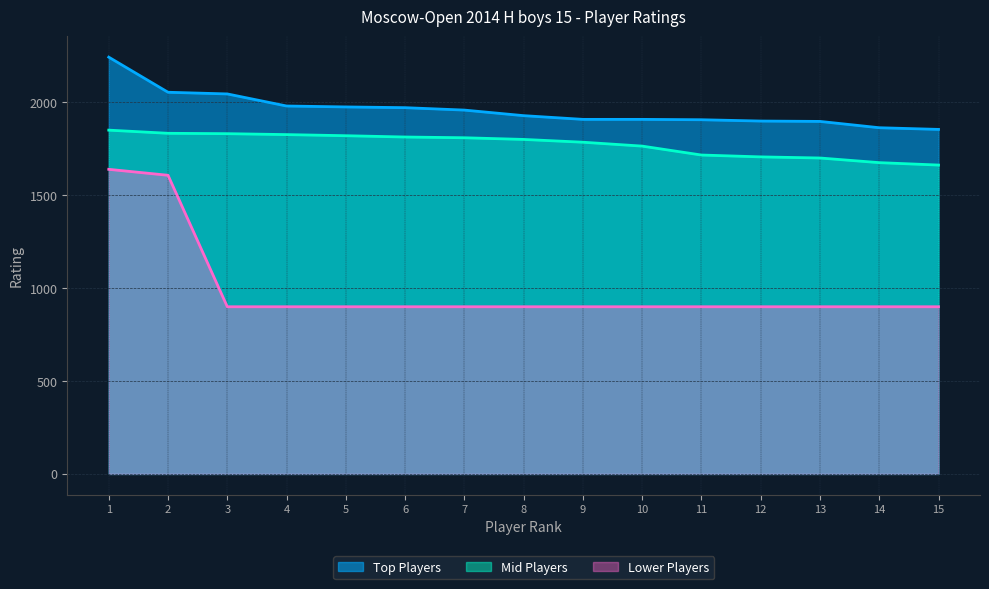

What is the average value of the Lower Players series?

997